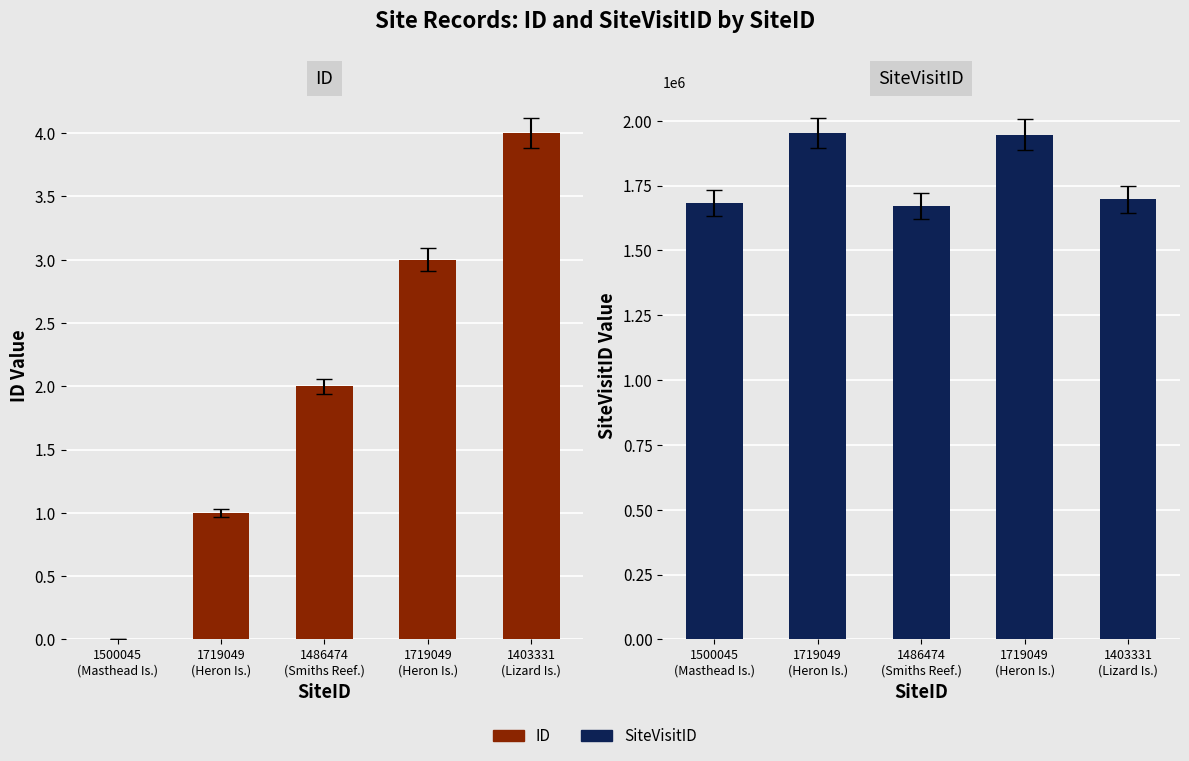

How many values in the SiteVisitID series are below 1696826?

2